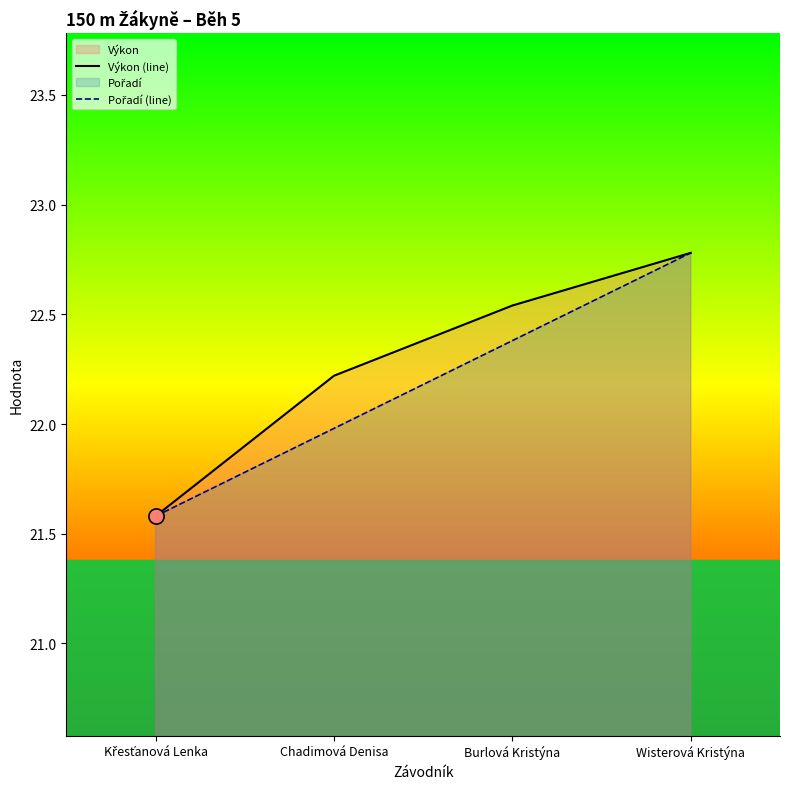

What is the total value across all series at Burlová Kristýna?

44.9